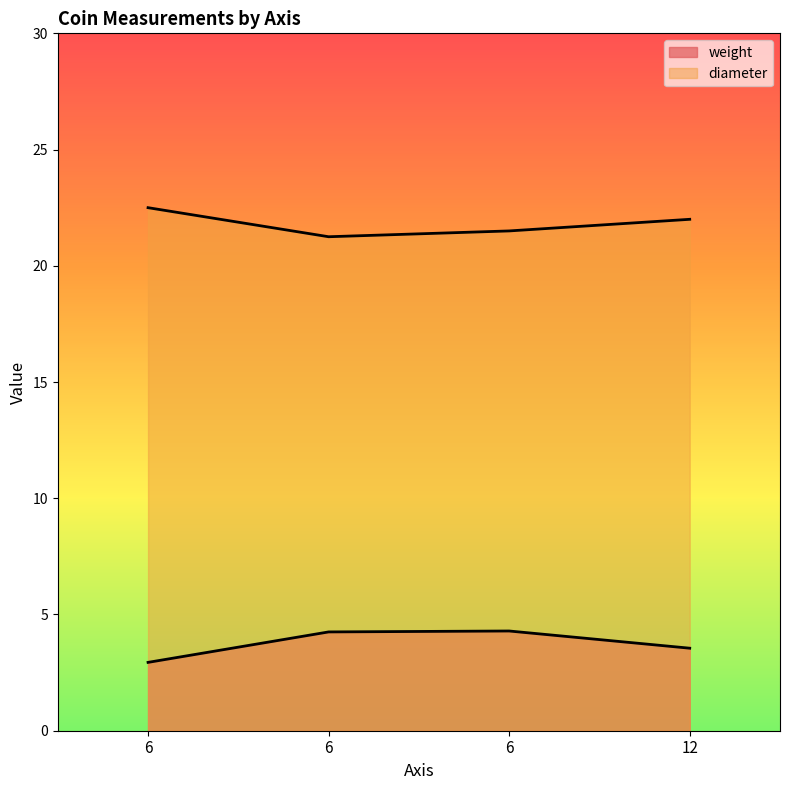

The diameter series shows 22.0 at 12. True or false?

True